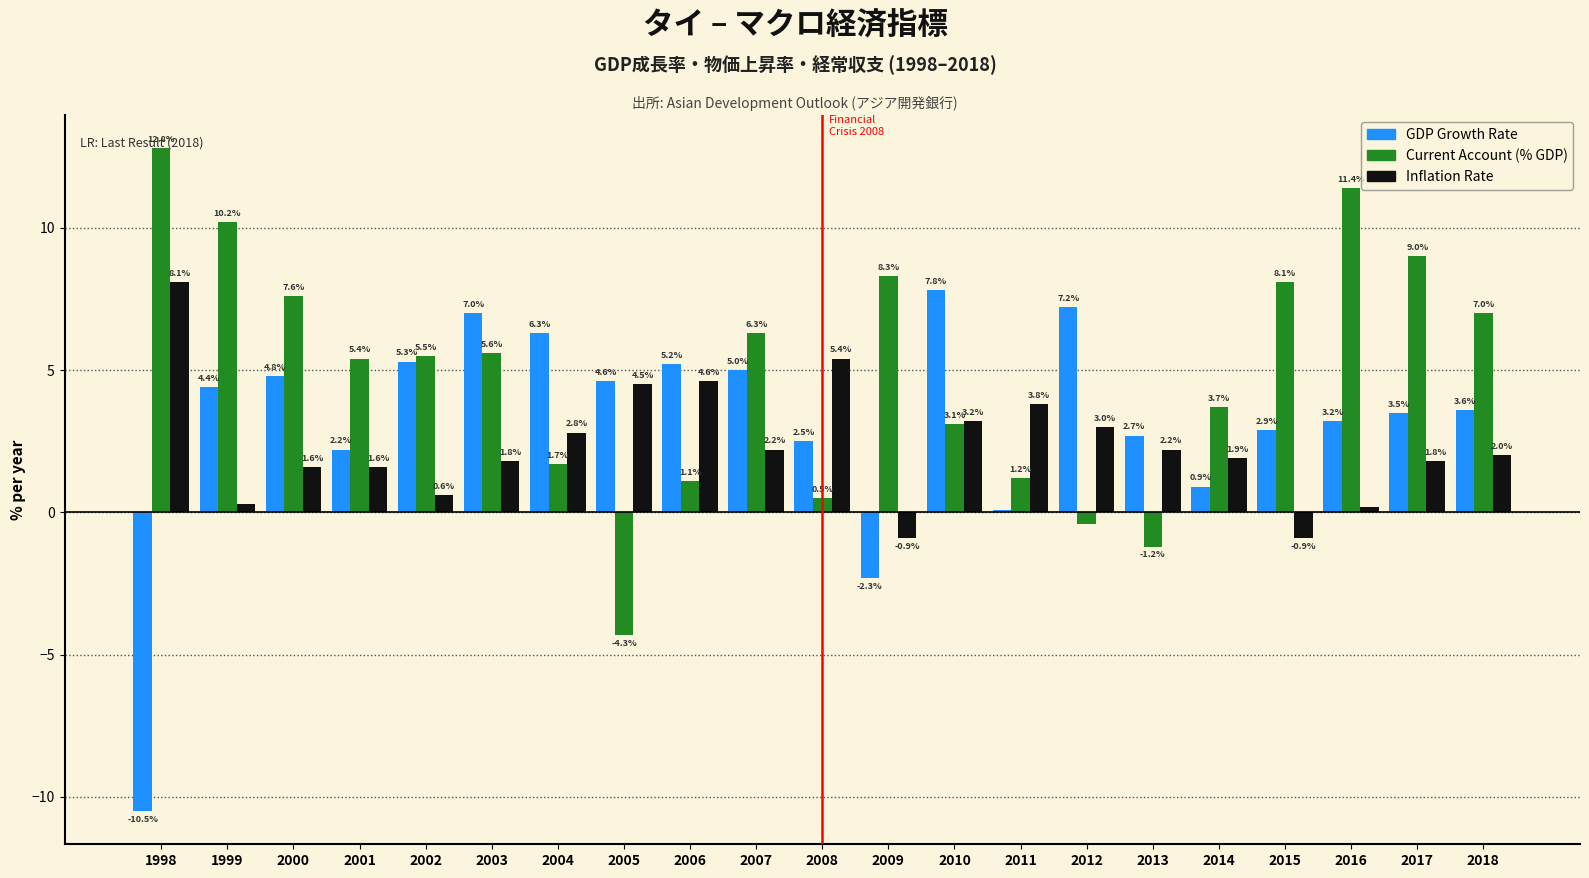

What is the minimum value shown in the chart?

-10.5